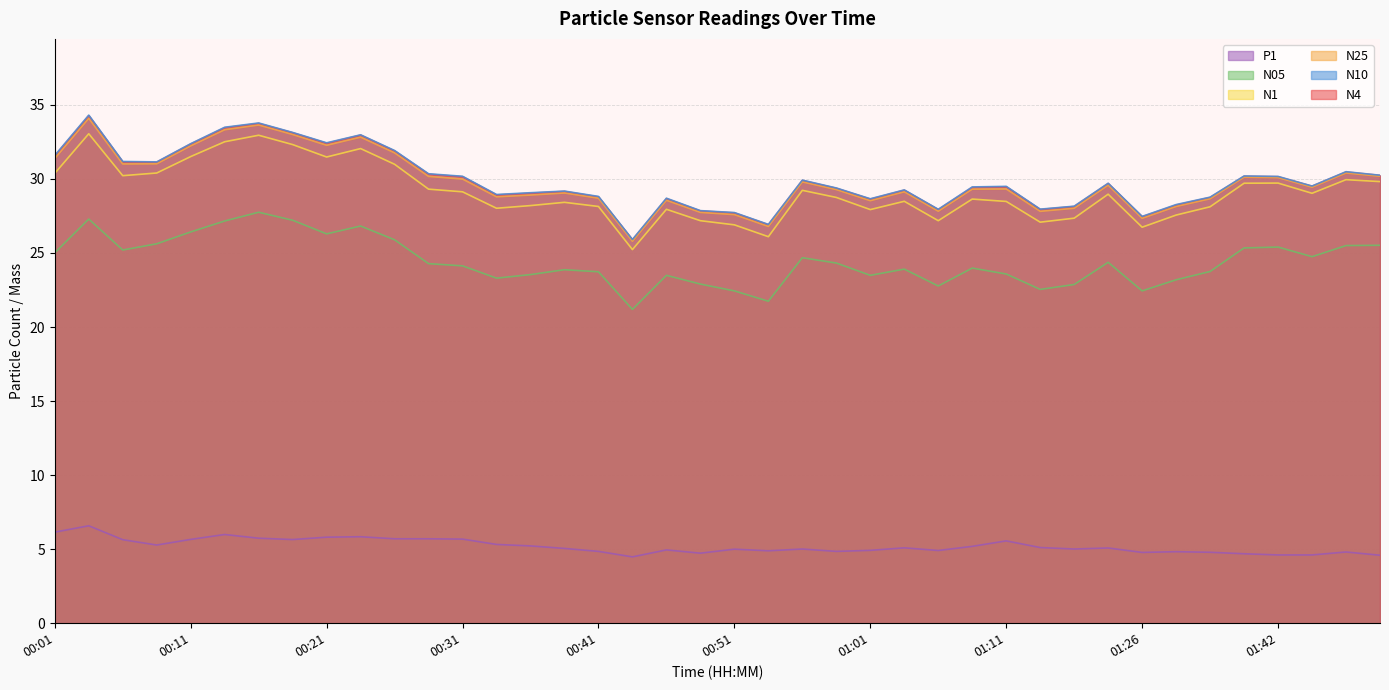

In N10, how many points are lower than both neighbors (excluding endpoints)?

10